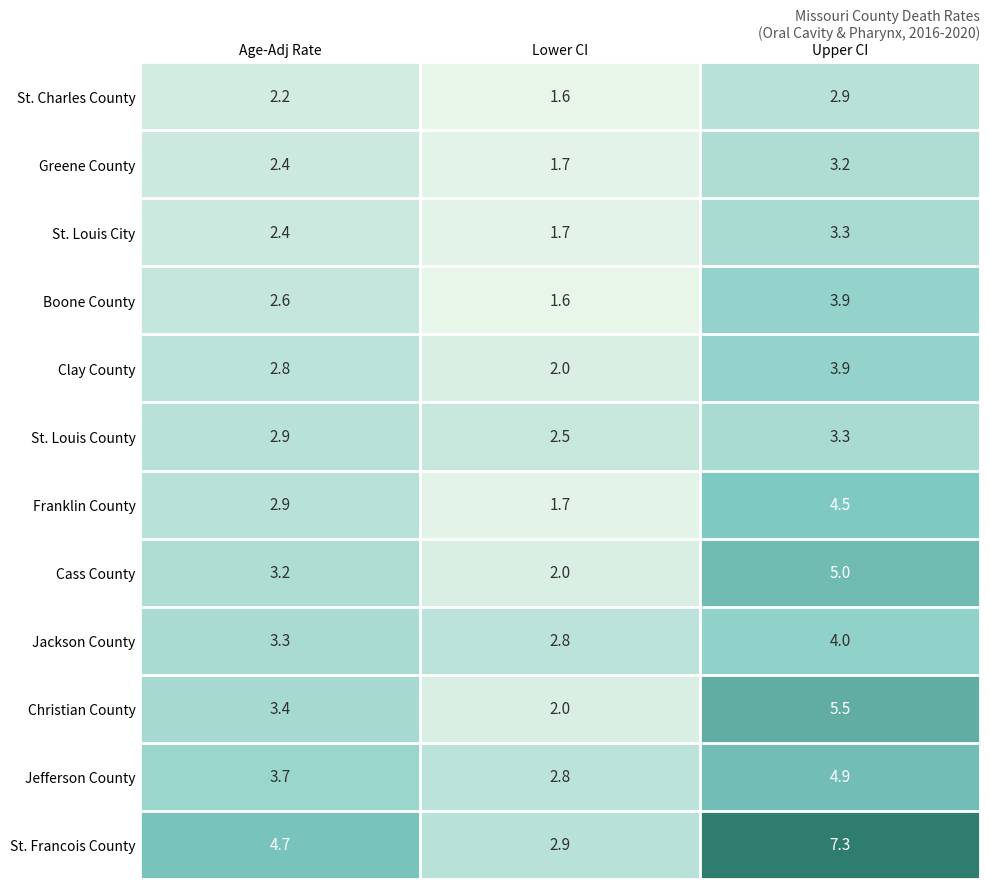

What is the difference between the second highest and minimum values in the Christian County series?

1.4